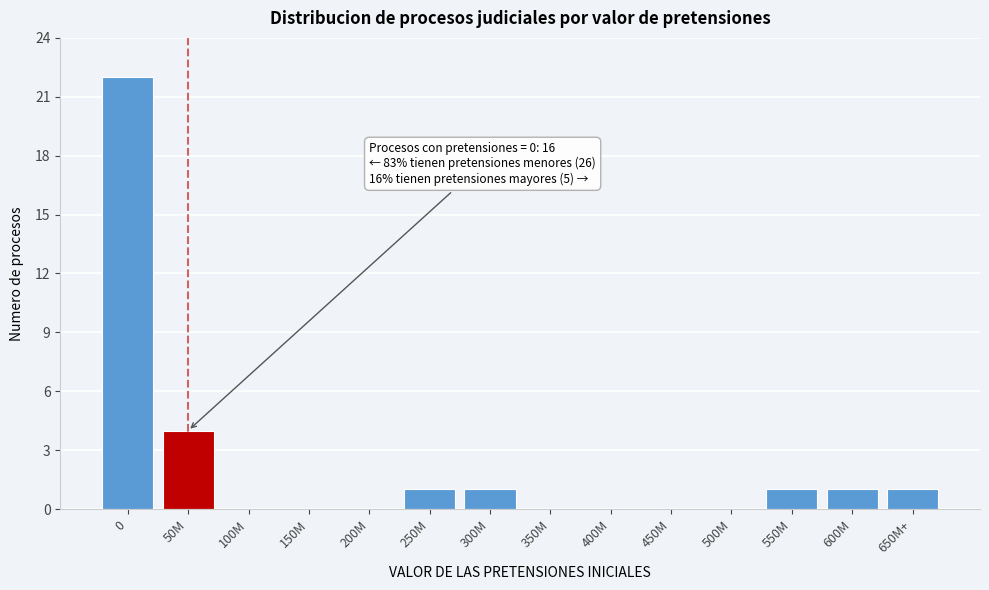

Reading left to right, what are all the values shown in this chart?

0=22	50M=4	100M=0	150M=0	200M=0	250M=1	300M=1	350M=0	400M=0	450M=0	500M=0	550M=1	600M=1	650M+=1